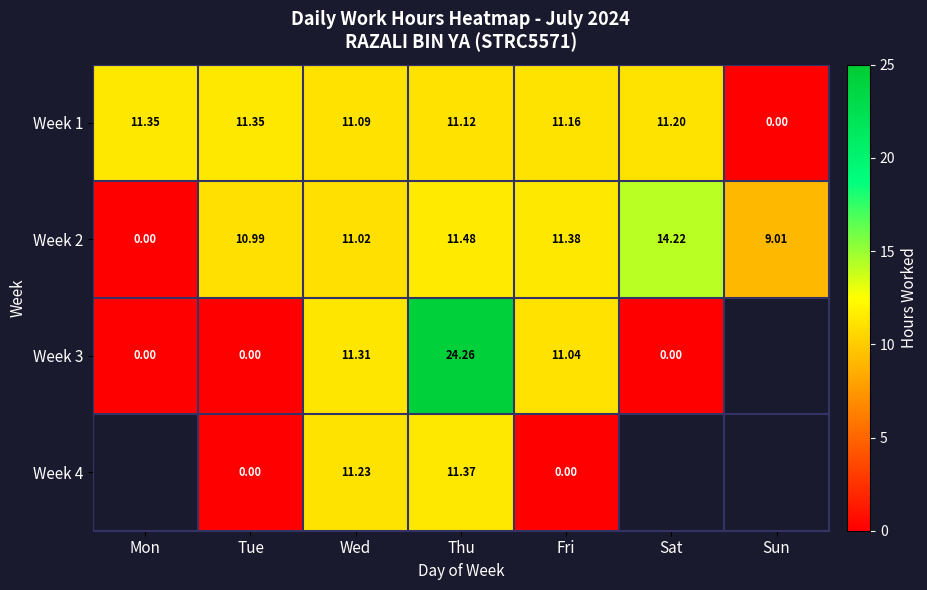

At how many categories does at least one series exceed 20?

1